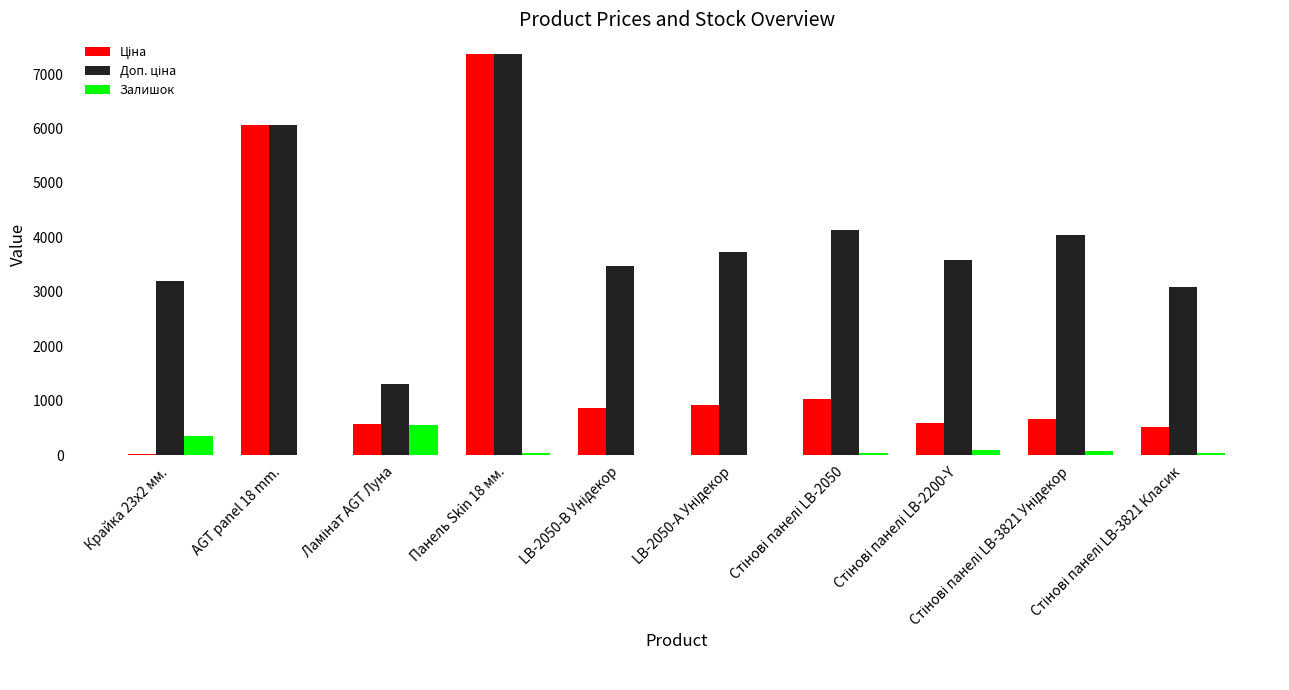

What is the maximum value shown in the chart?

7360.2